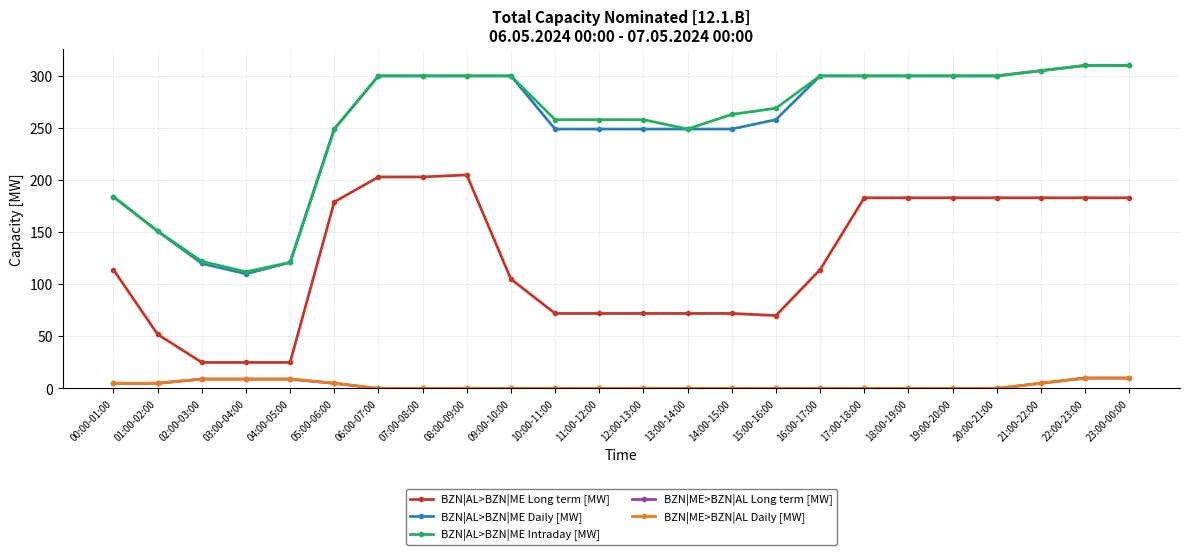

Which has a higher value, 21:00-22:00 or 04:00-05:00?

21:00-22:00